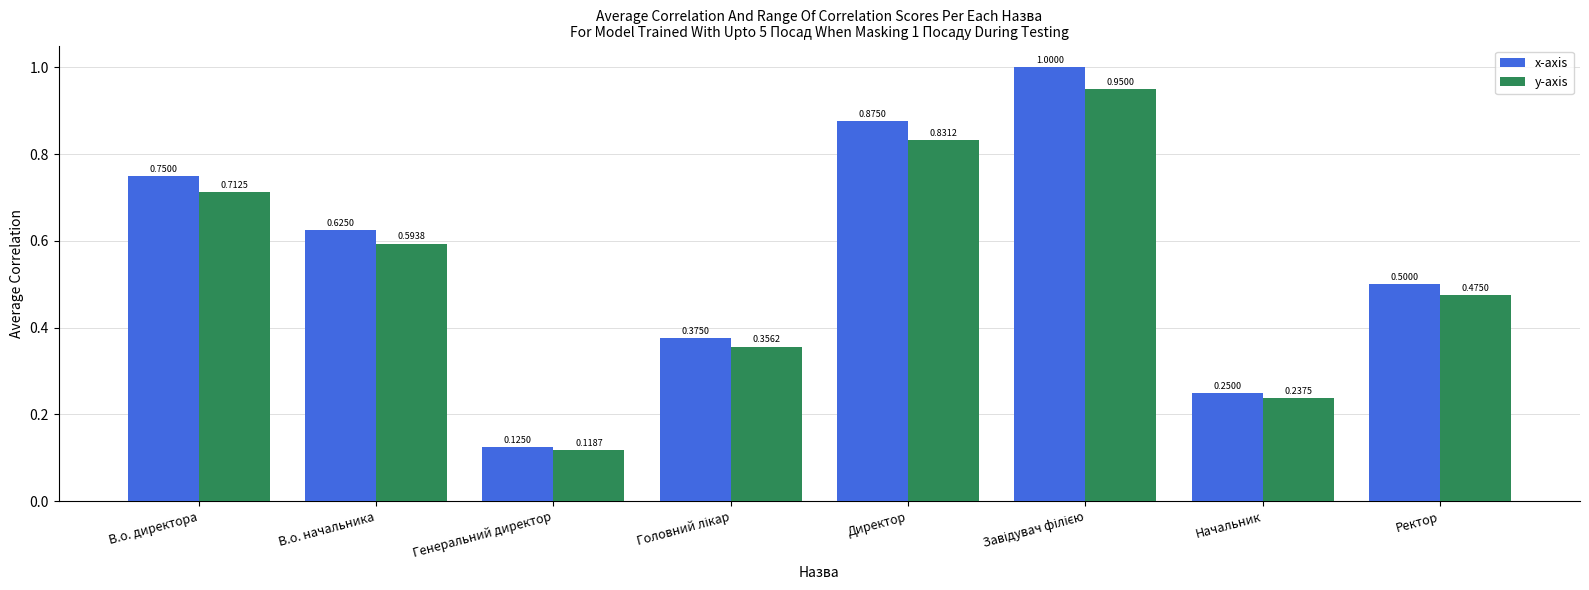

What is the label of the 8th bar from the left?

Ректор